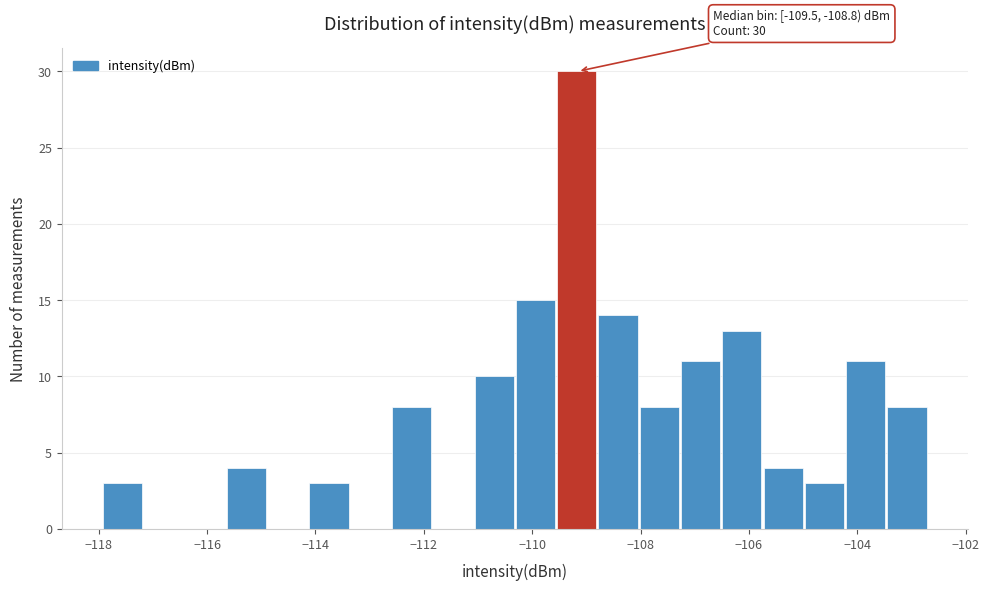

Around what value on the x-axis is the tallest bar? Give the approximate position of its centre, as read against the axis.

-109.2